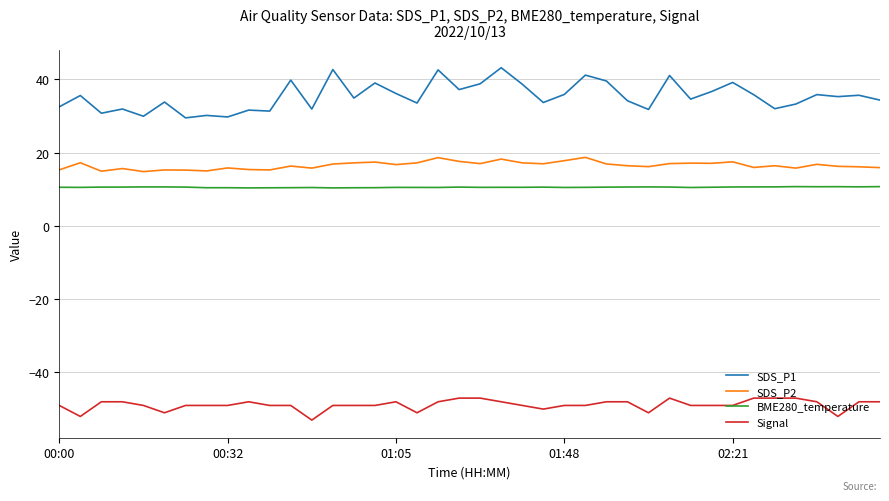

Which series has the largest total across all categories?

SDS_P1